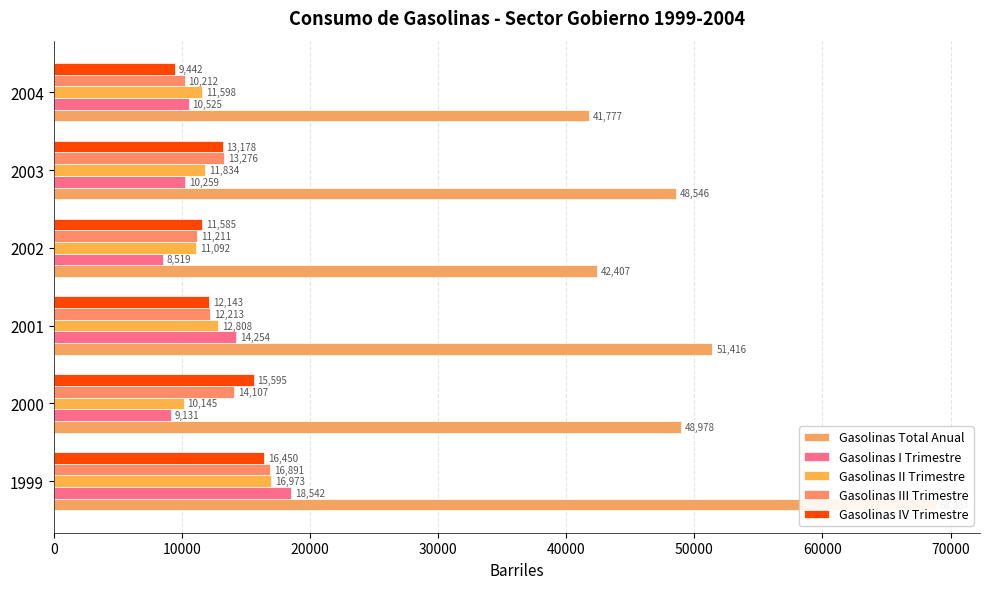

The Gasolinas I Trimestre series shows 10525.0 at 2004. True or false?

True